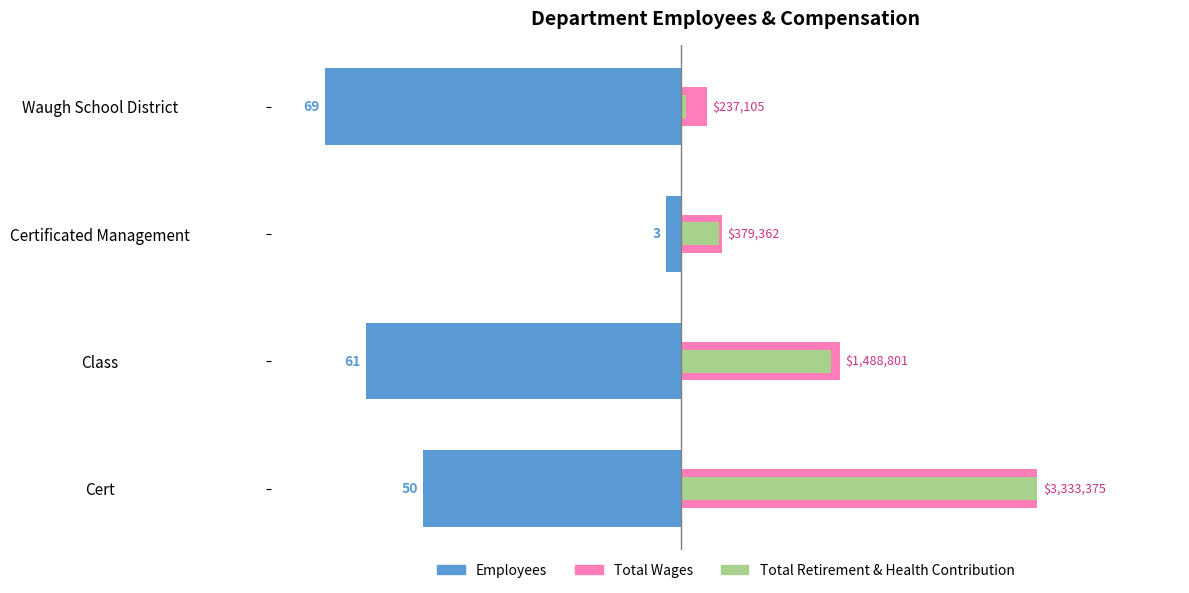

What are all the series names shown in the legend?

Employees, Total Wages, Total Retirement & Health Contribution